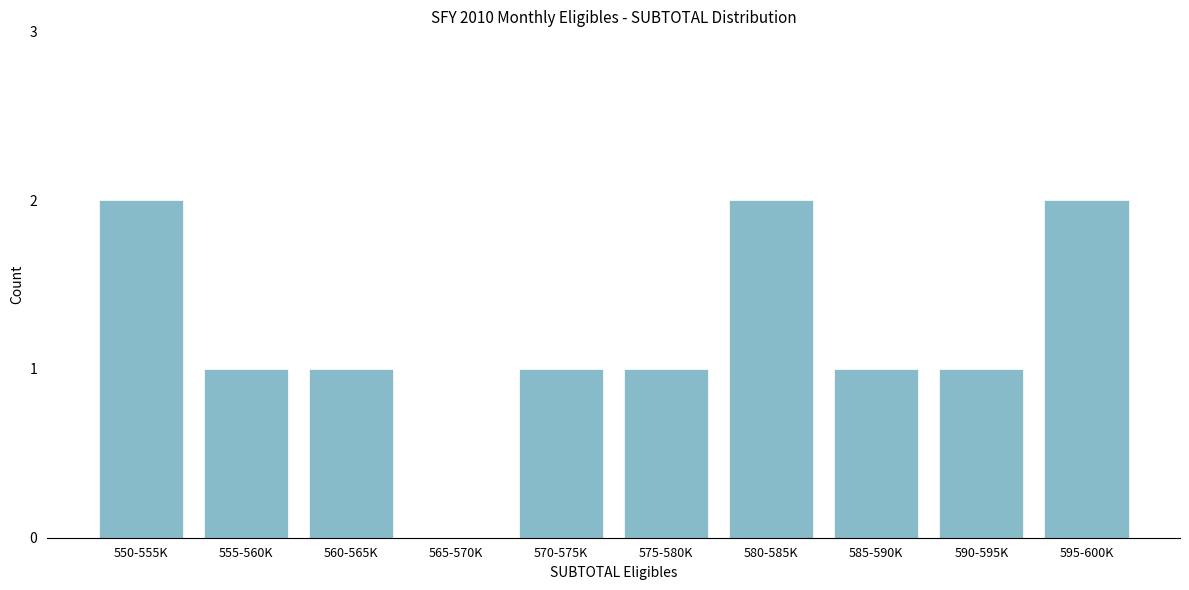

Reading left to right, what are all the values shown in this chart?

550-555K=2	555-560K=1	560-565K=1	565-570K=0	570-575K=1	575-580K=1	580-585K=2	585-590K=1	590-595K=1	595-600K=2